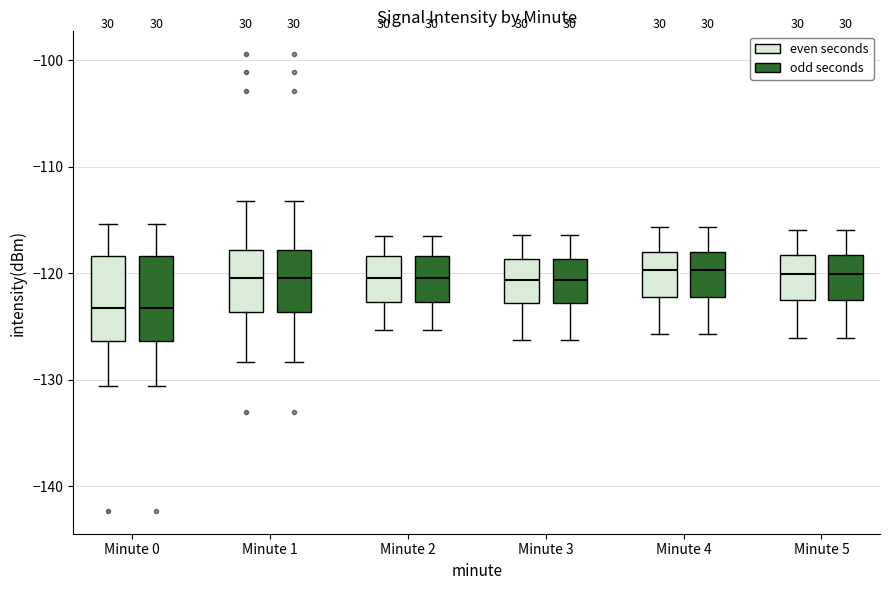

Where does the upper whisker of the box for Minute 1 (even seconds) end on the y-axis? The values are not printed on the chart, so give them approximately, as read against the axis.

-113